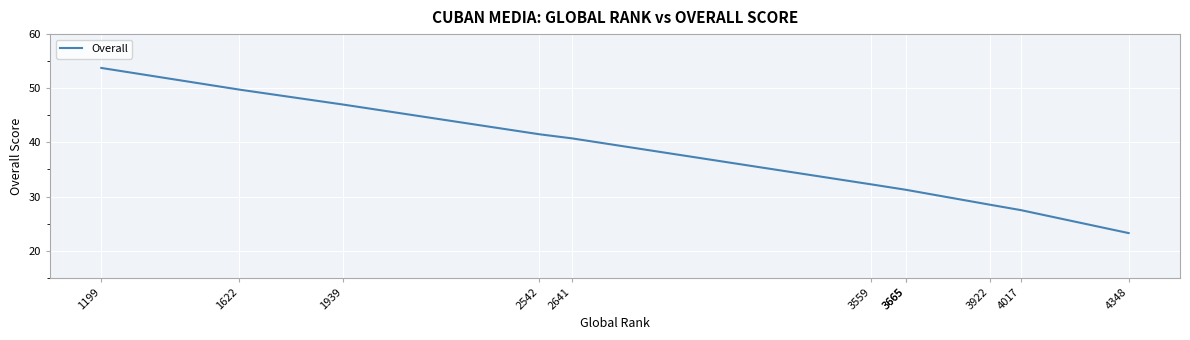

At which label is the value closest to 38?

2641